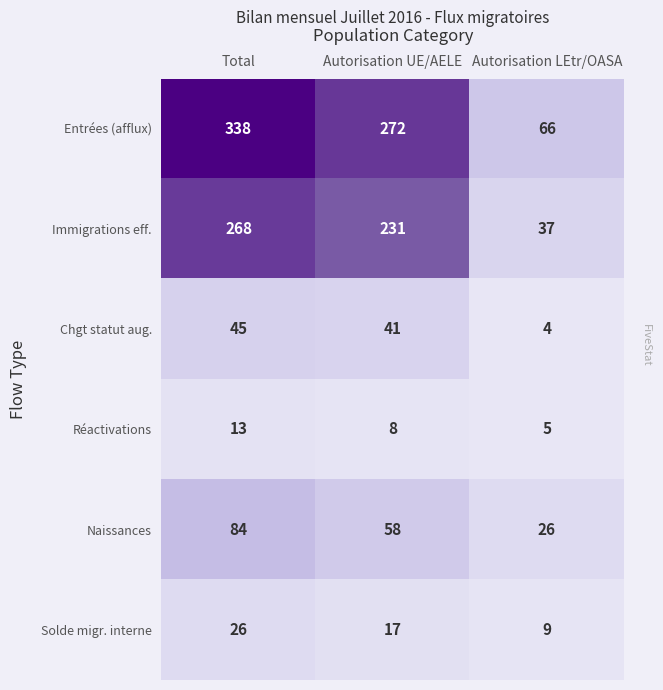

At which category is the sum across all series the highest?

Total